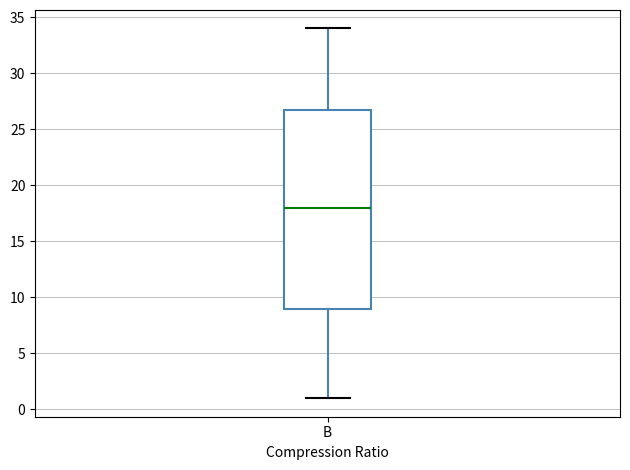

Transcribe this box plot: give where the median line is, the range the box spans, and where the two whiskers end, as read against the y-axis. The values are not printed on the chart, so give them approximately, as read against the axis.

median 18, box 9 to 27, whiskers 1 to 34